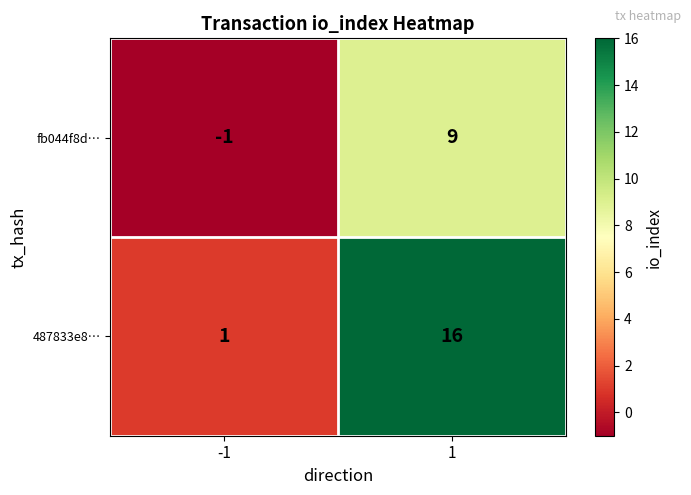

At 1, list the series in order from smallest to largest.

fb044f8d…, 487833e8…